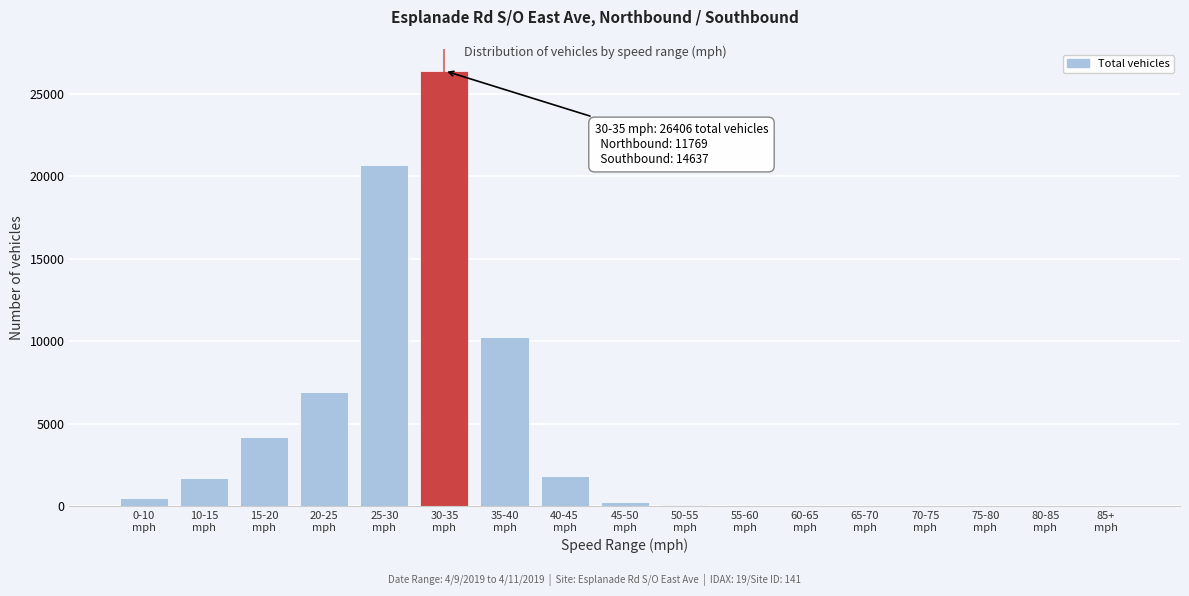

What is the greatest value displayed?

26406